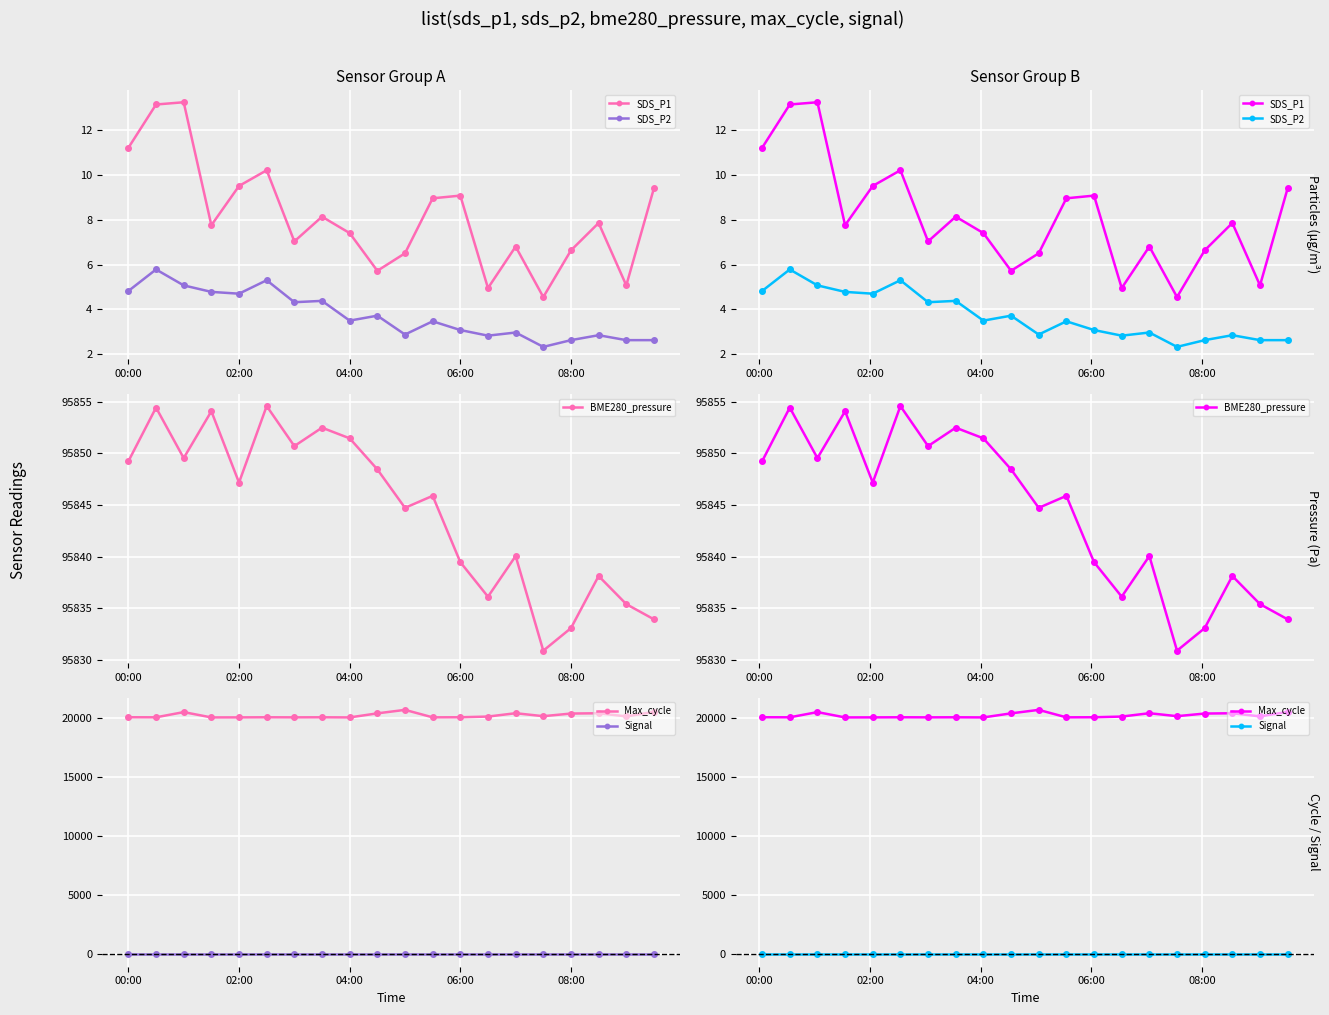

At which label does SDS_P2 first exceed 3?

00:00